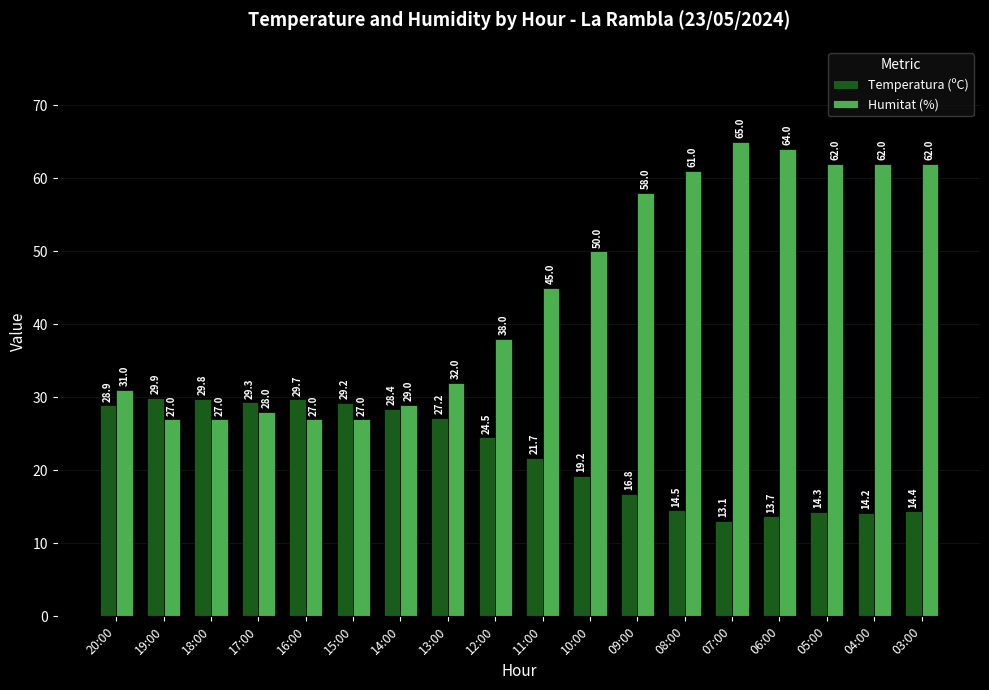

What is the value of the Humitat (%) bar at the 9th from the left?

38.0